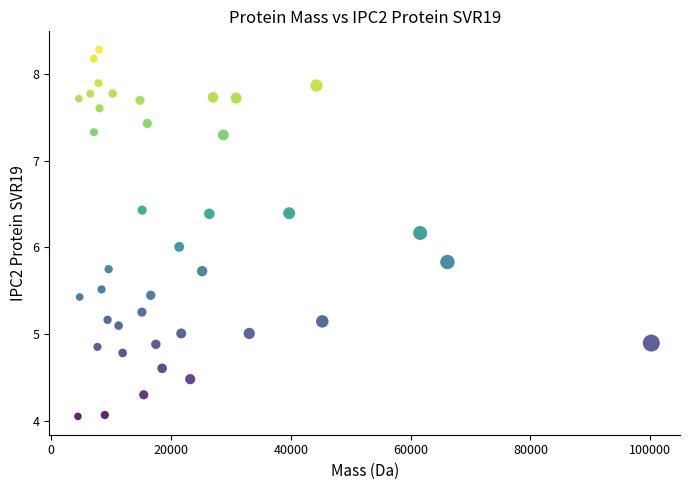

What is the range of X values (max minus min)?

95733.7